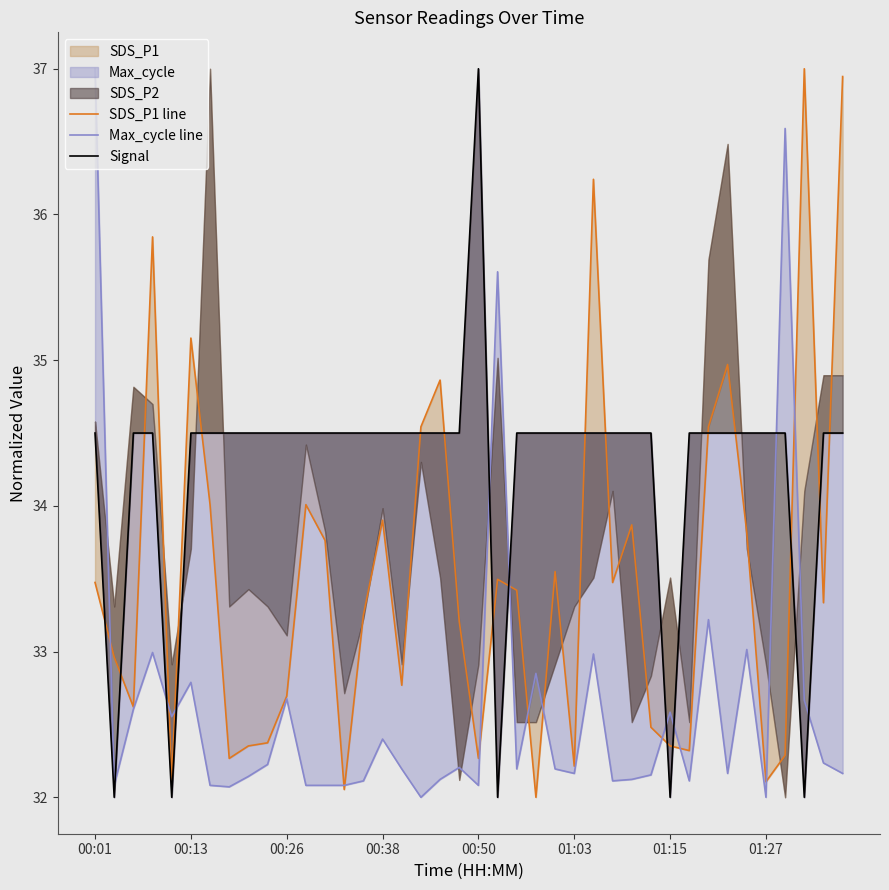

Where does the Signal series first go above 34?

00:01